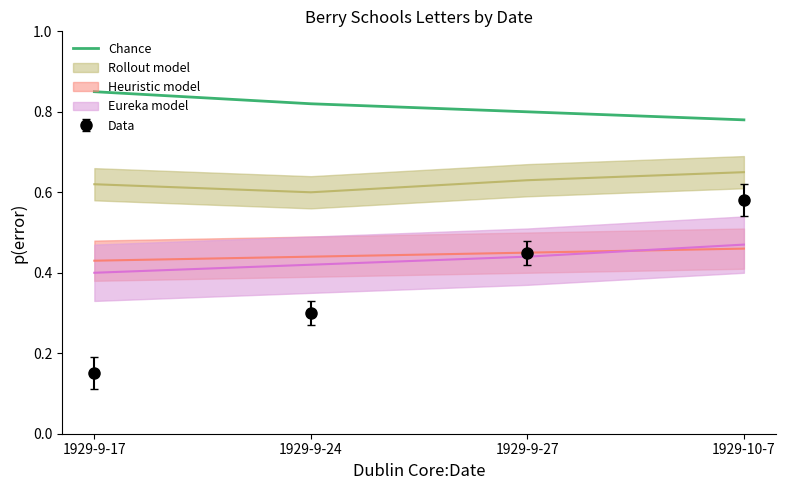

Rank the categories by value from lowest to highest.

1929-10-7, 1929-9-27, 1929-9-24, 1929-9-17